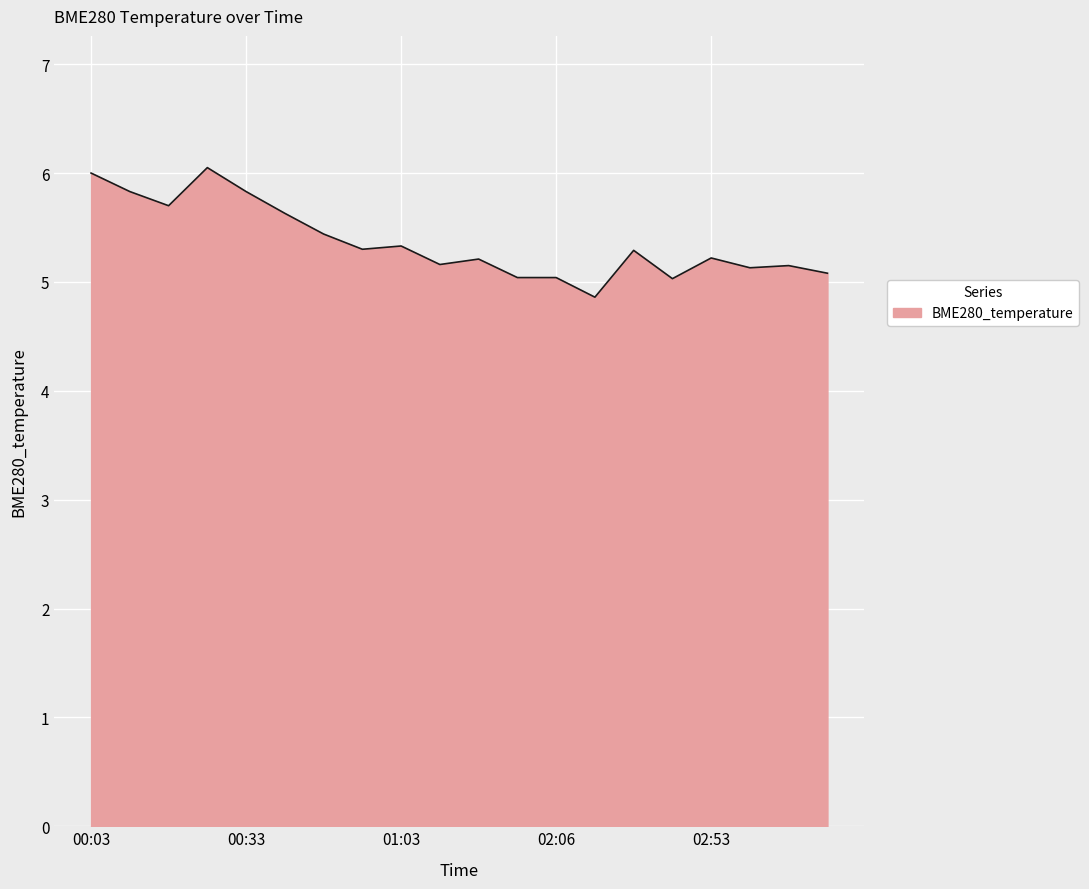

What is the minimum value shown in the chart?

4.9